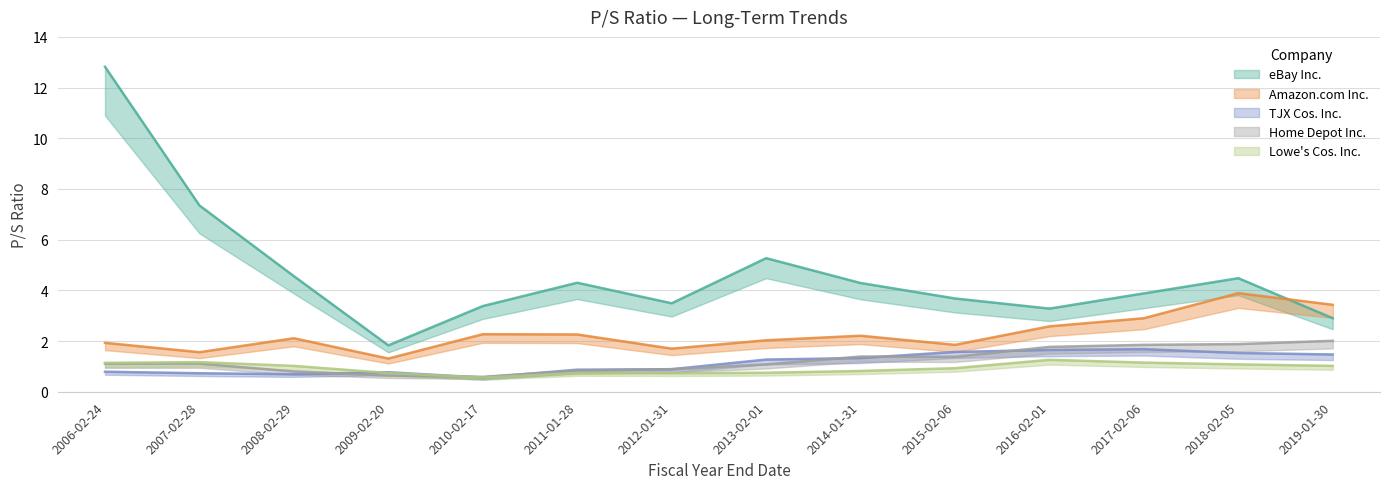

At which category is the sum across all series the highest?

2006-02-24